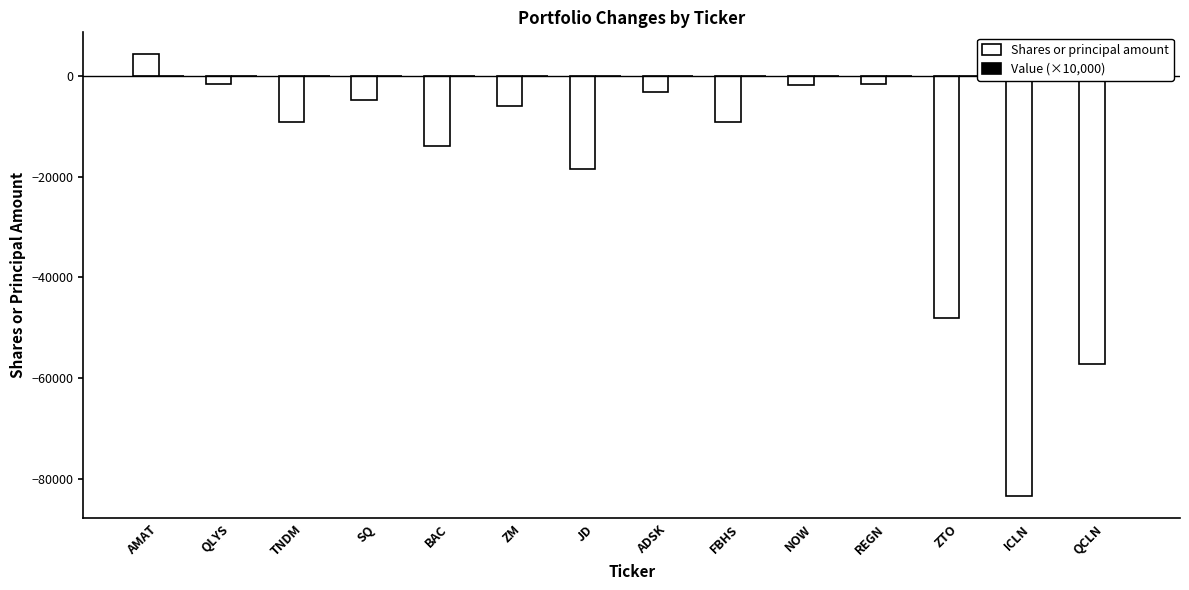

At how many categories does at least one series exceed -5830?

14